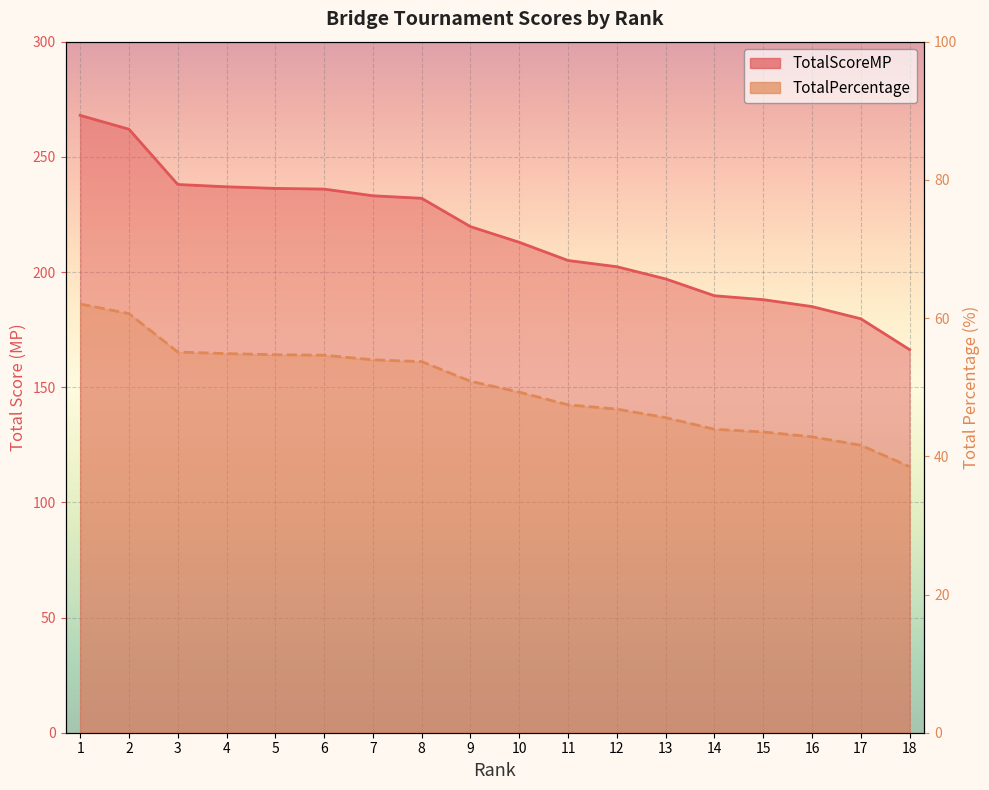

True or false: TotalScoreMP and TotalPercentage cross at least once.

False